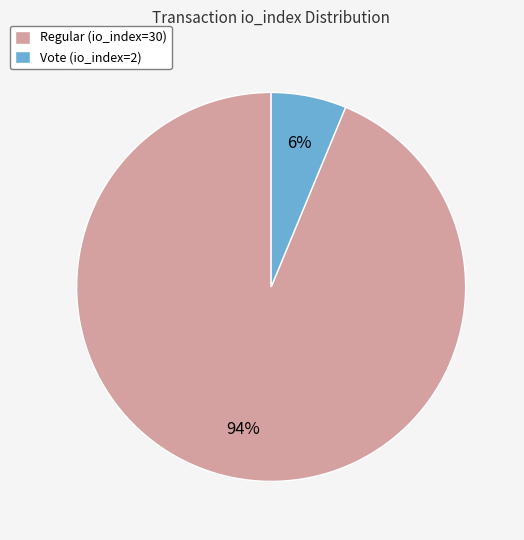

What is the majority slice?

Regular (io_index=30)